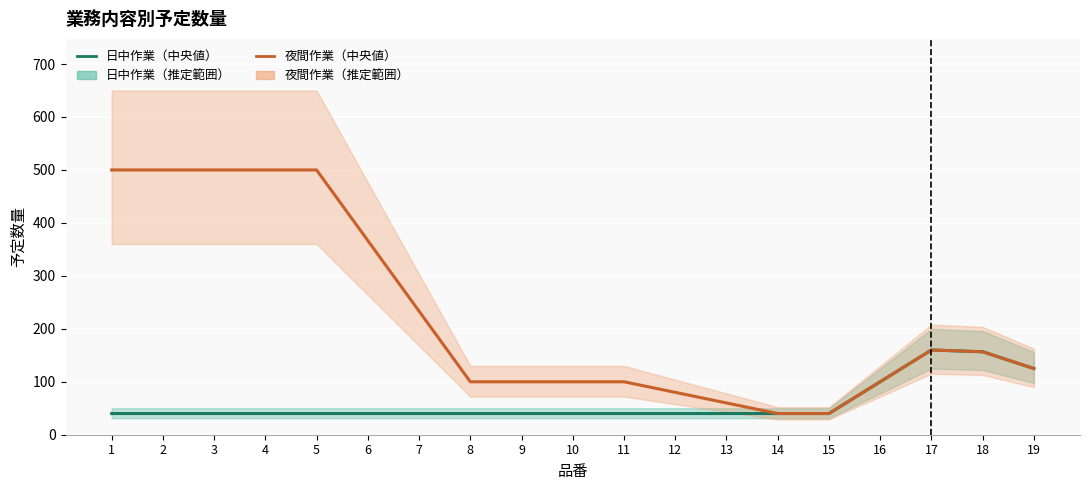

In 日中作業（中央値）, how many points are higher than both neighbors (excluding endpoints)?

1